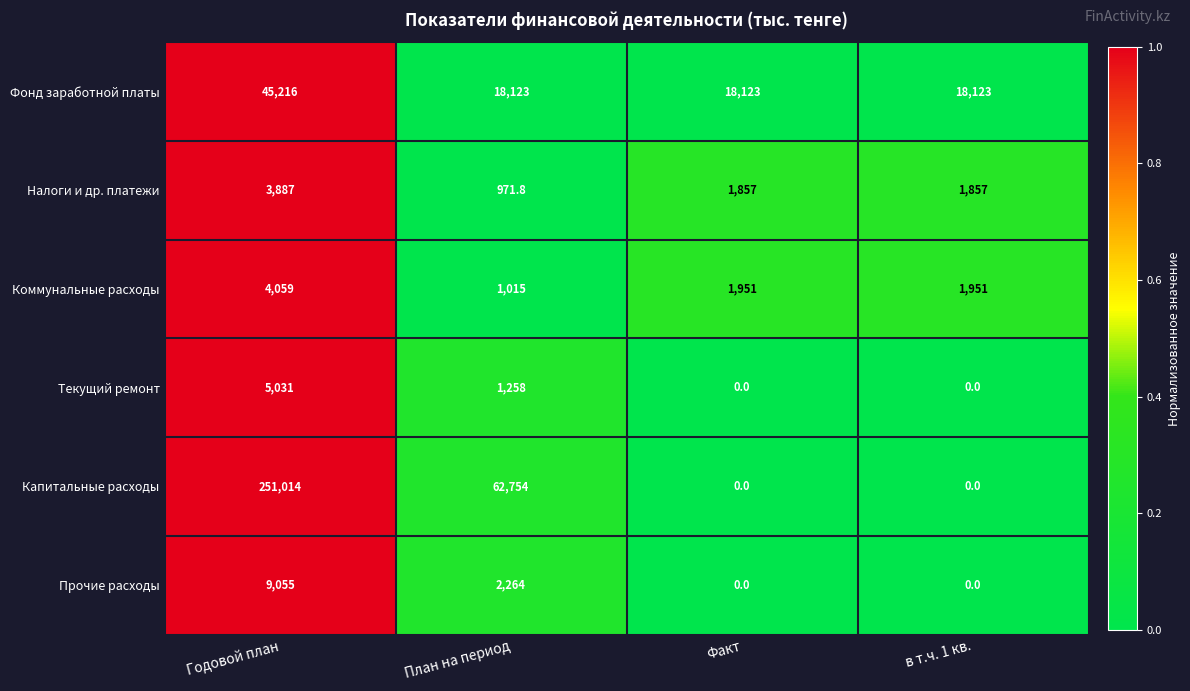

What is the total value across all series at Факт?

21931.0